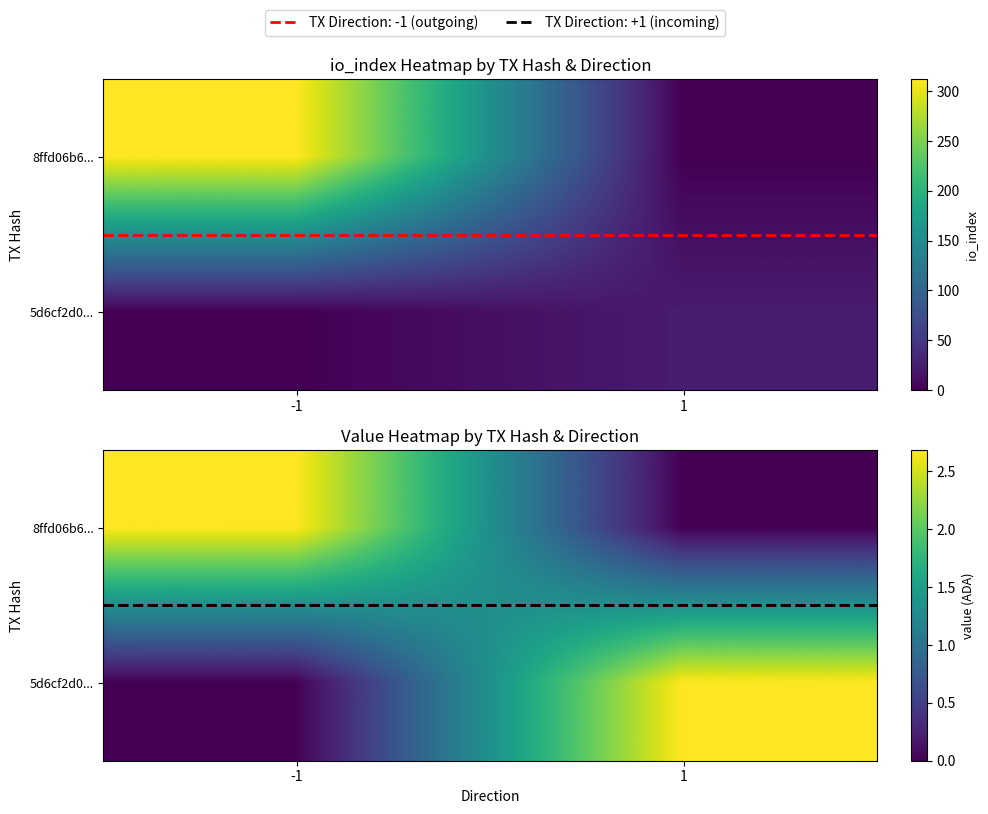

What is the sum of all 8ffd06b6... values?

2.7